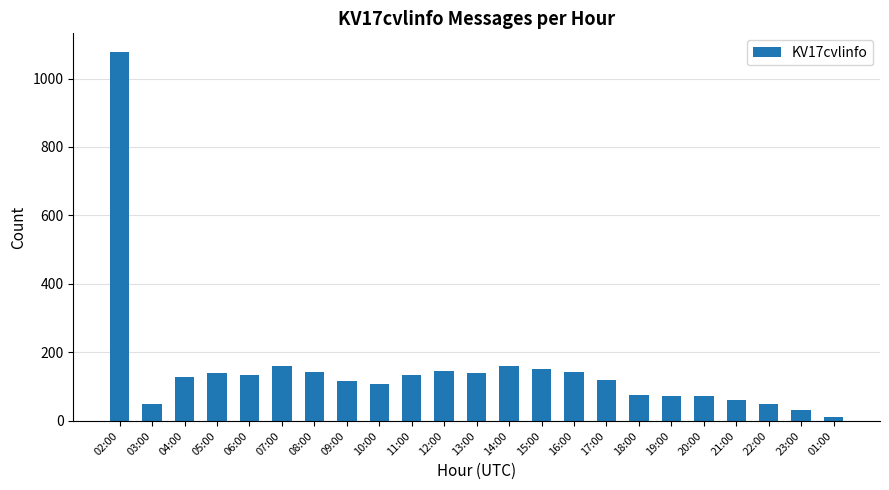

The value at 07:00 is 110. True or false?

False